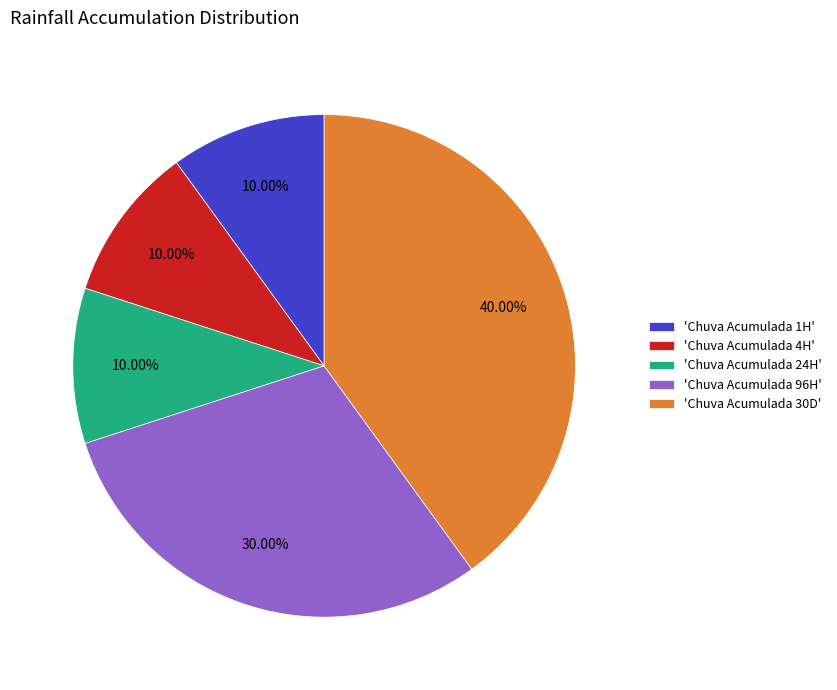

Do 'Chuva Acumulada 24H' and 'Chuva Acumulada 96H' together represent more than half of the pie?

No